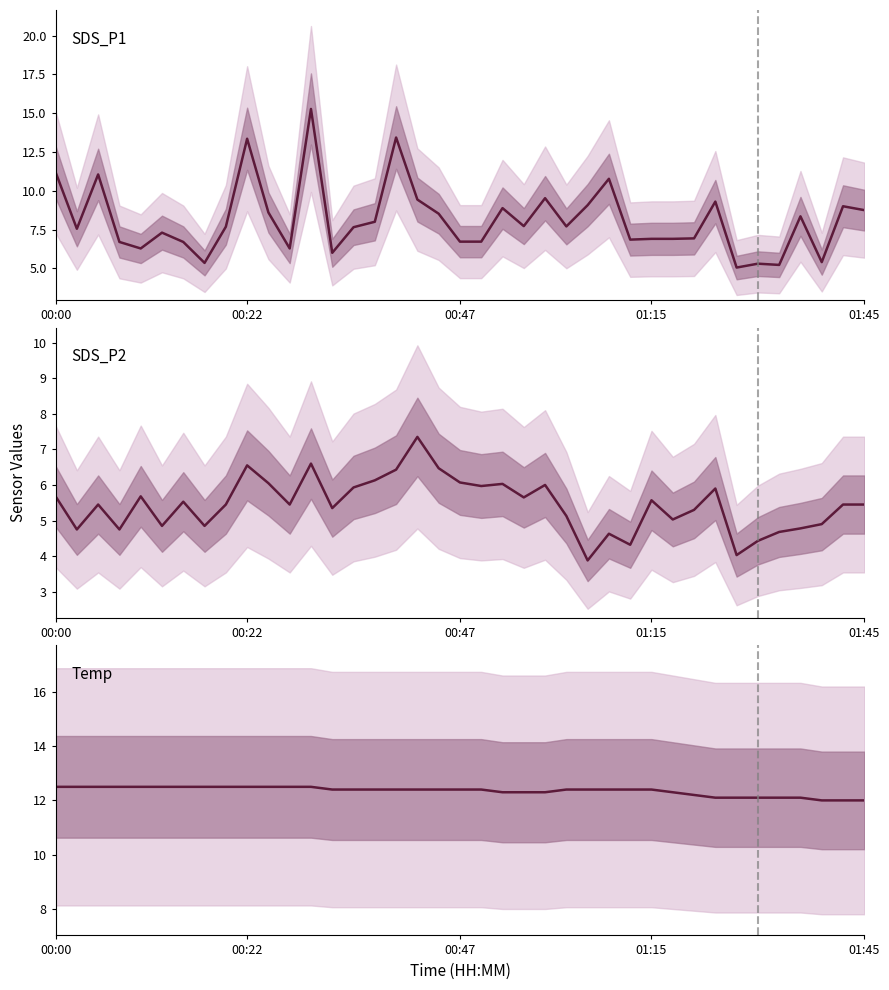

True or false: SDS_P1 has more than 1 points higher than both neighbors.

True